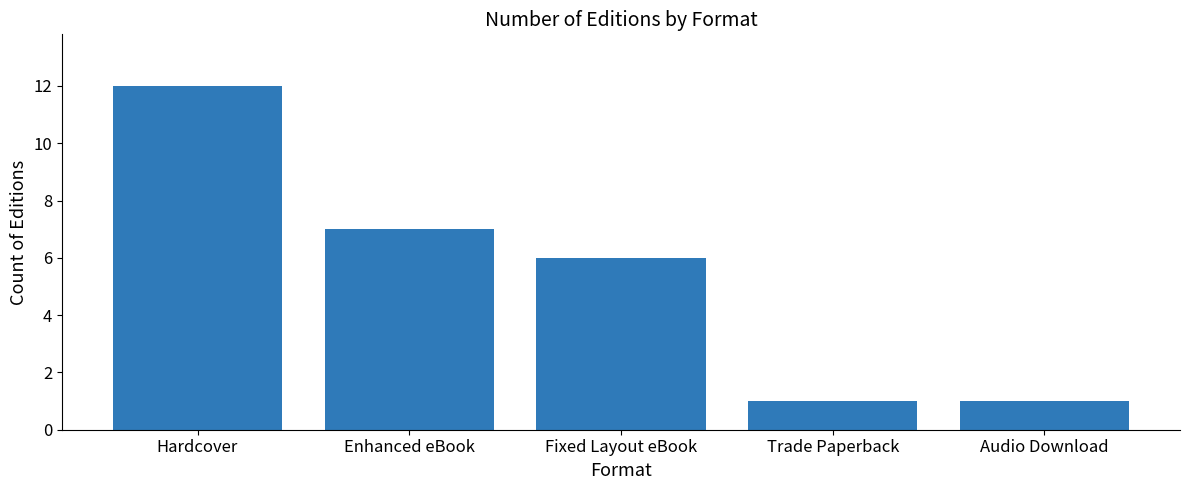

What is the difference between the maximum and minimum values?

11